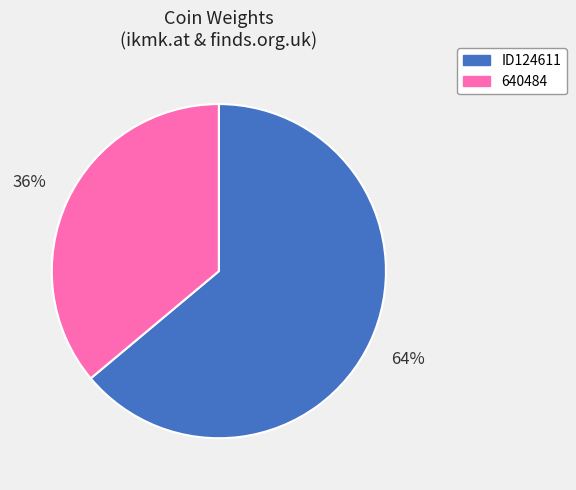

To the nearest percent, what is the combined percentage of ID124611 and 640484?

100%